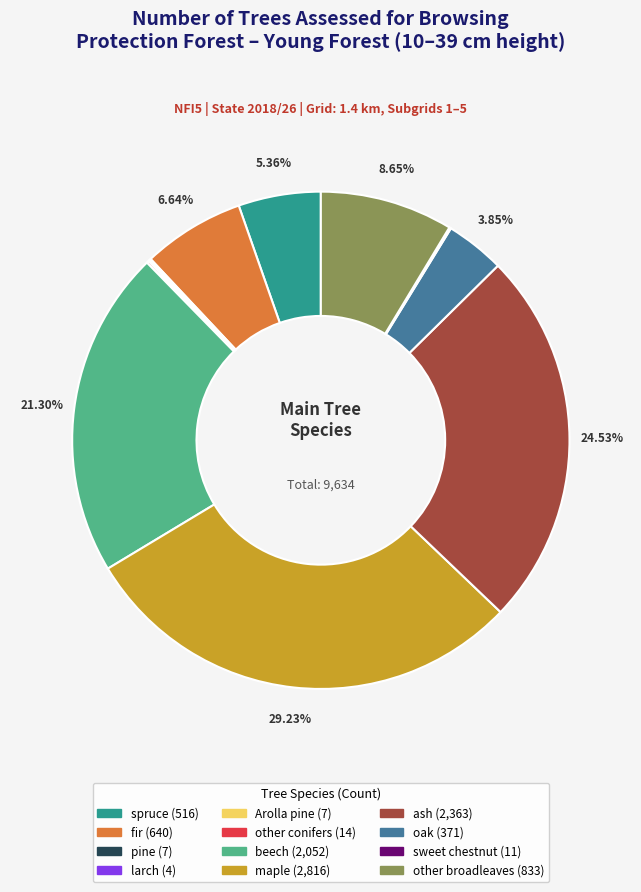

Is there any slice that represents more than half of the pie?

No